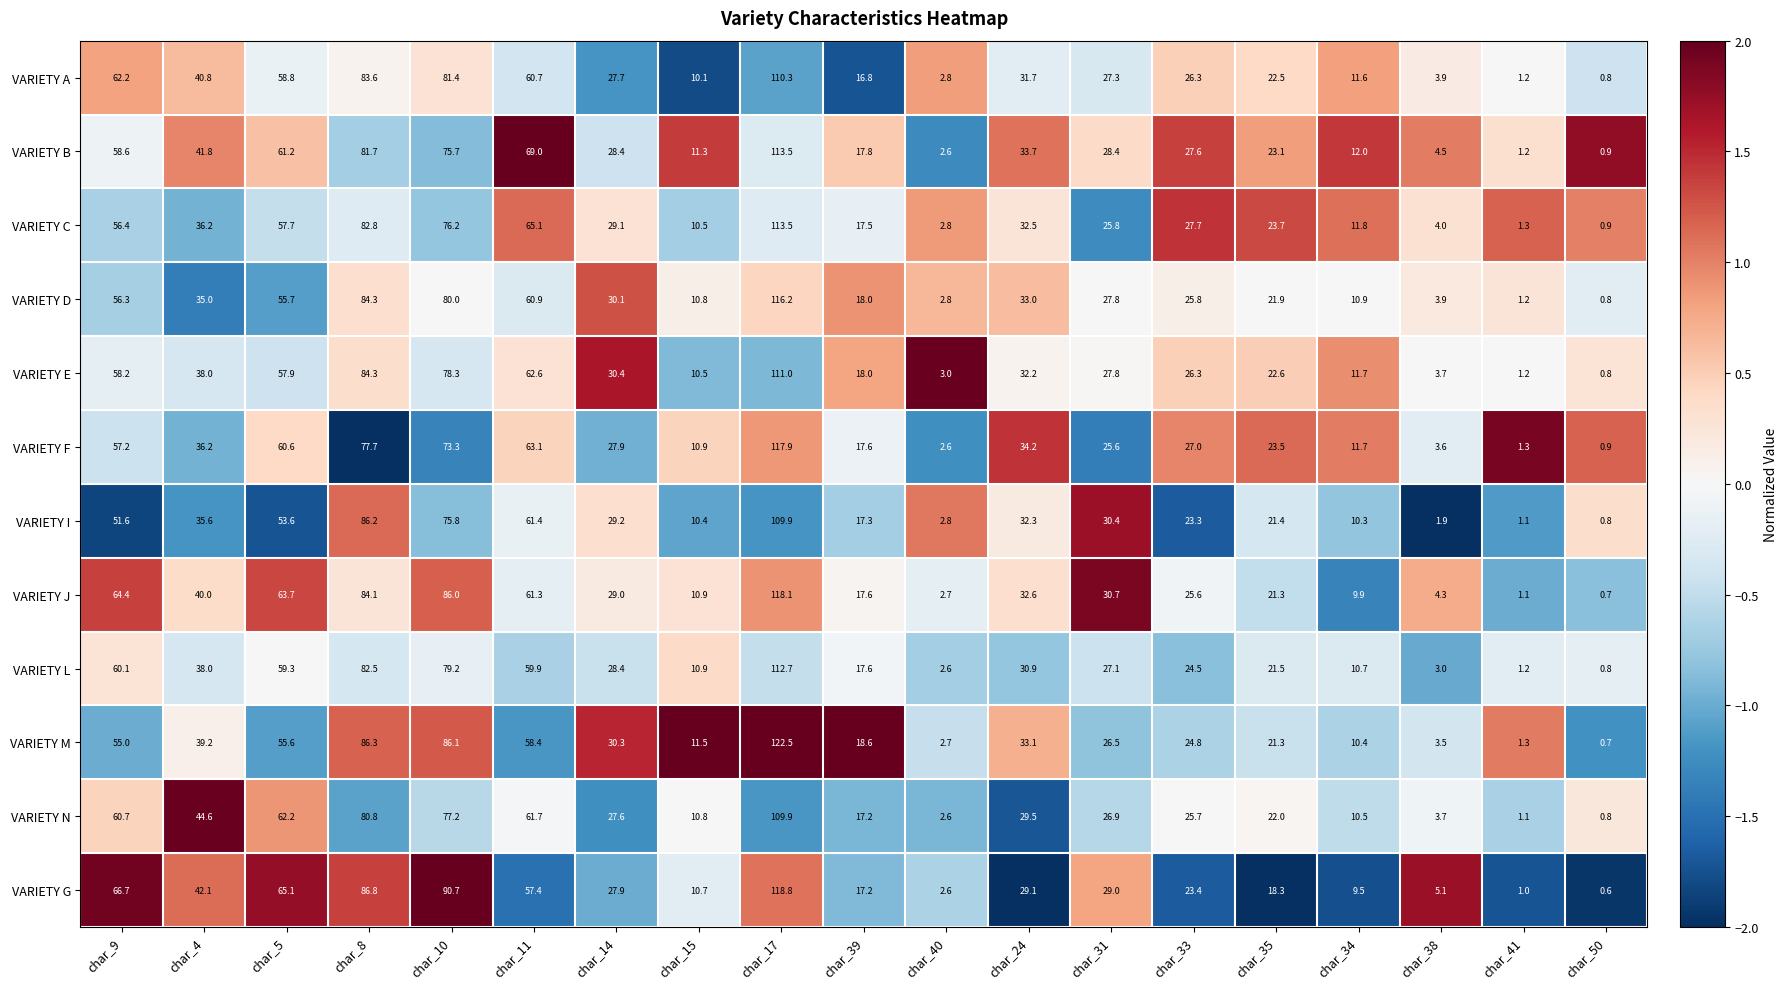

Between char_9 and char_39, which series saw the biggest shift?

VARIETY G